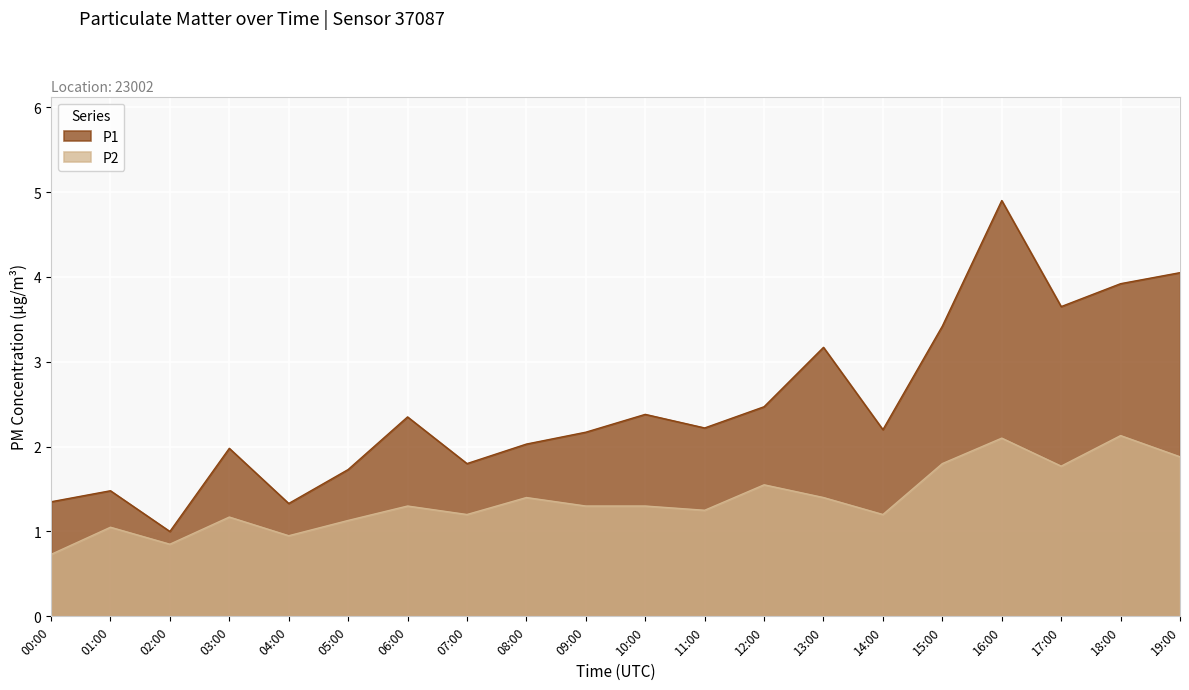

Which series changed the most between 12:00 and 15:00?

P1